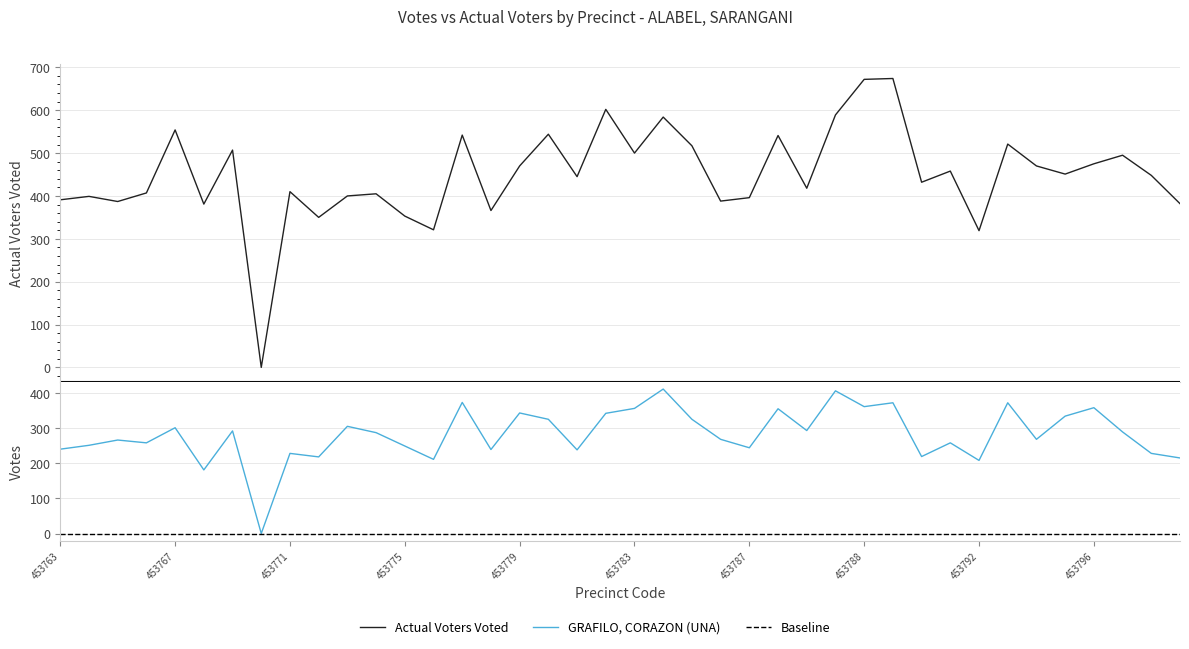

What value does the GRAFILO, CORAZON (UNA) series have at 453775, to the nearest 10?

250